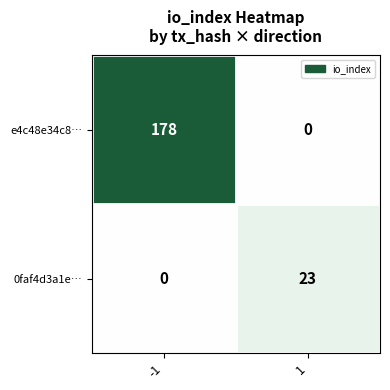

Which series changed the most between -1 and 1?

e4c48e34c8…